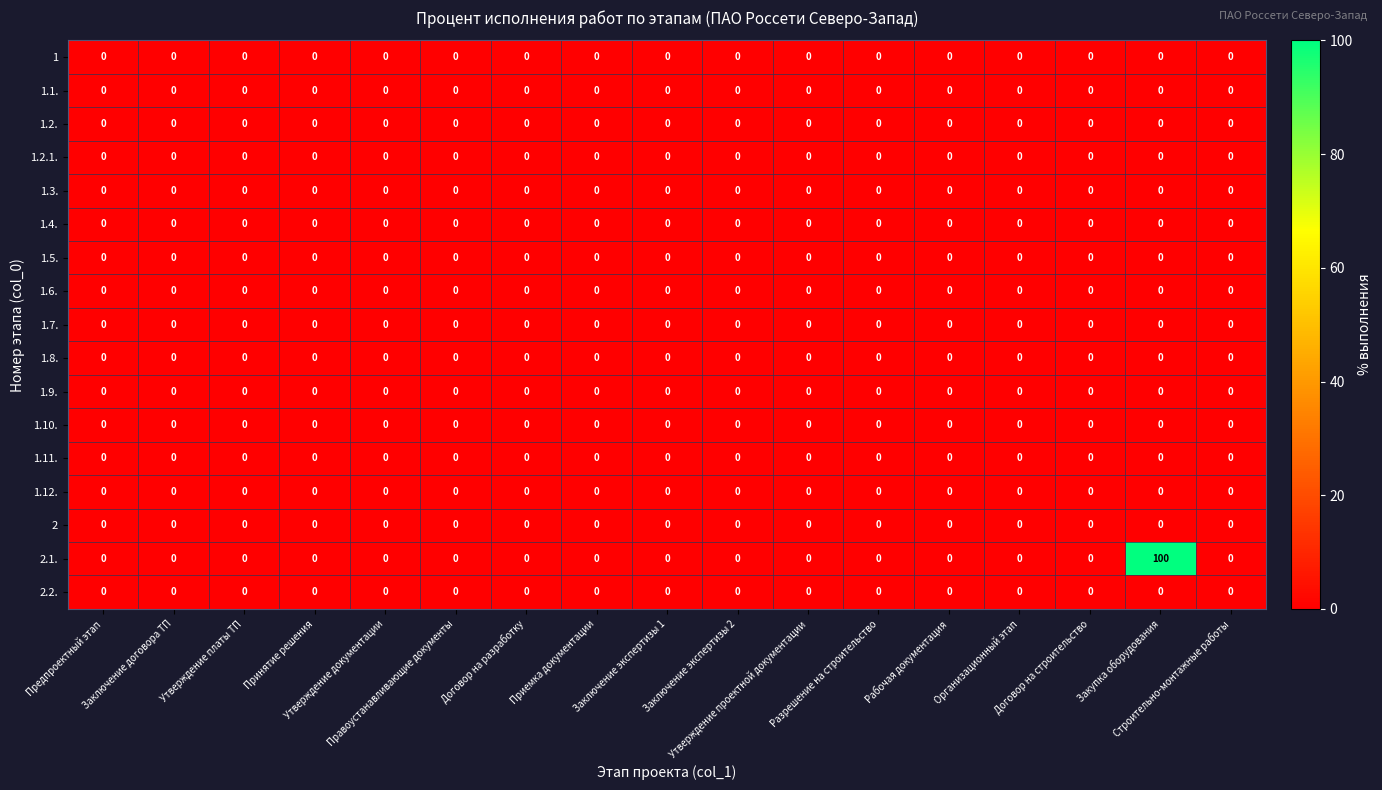

Which series has the largest range (max minus min)?

2.1.